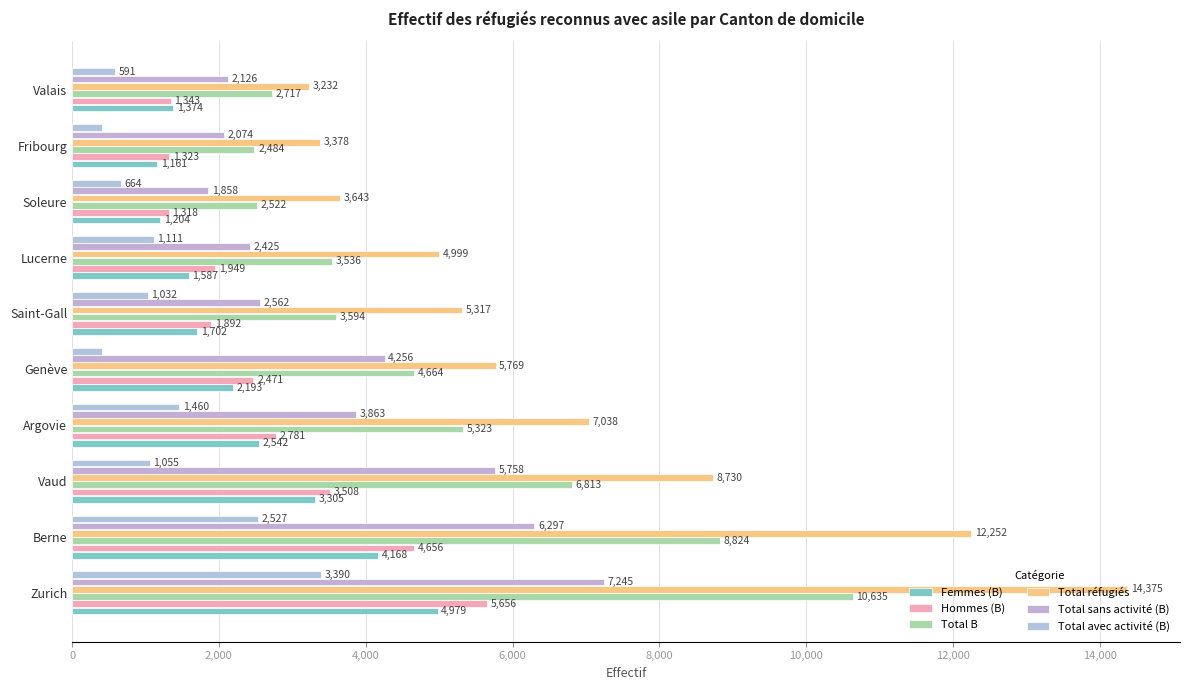

How many data points does each series have?

10